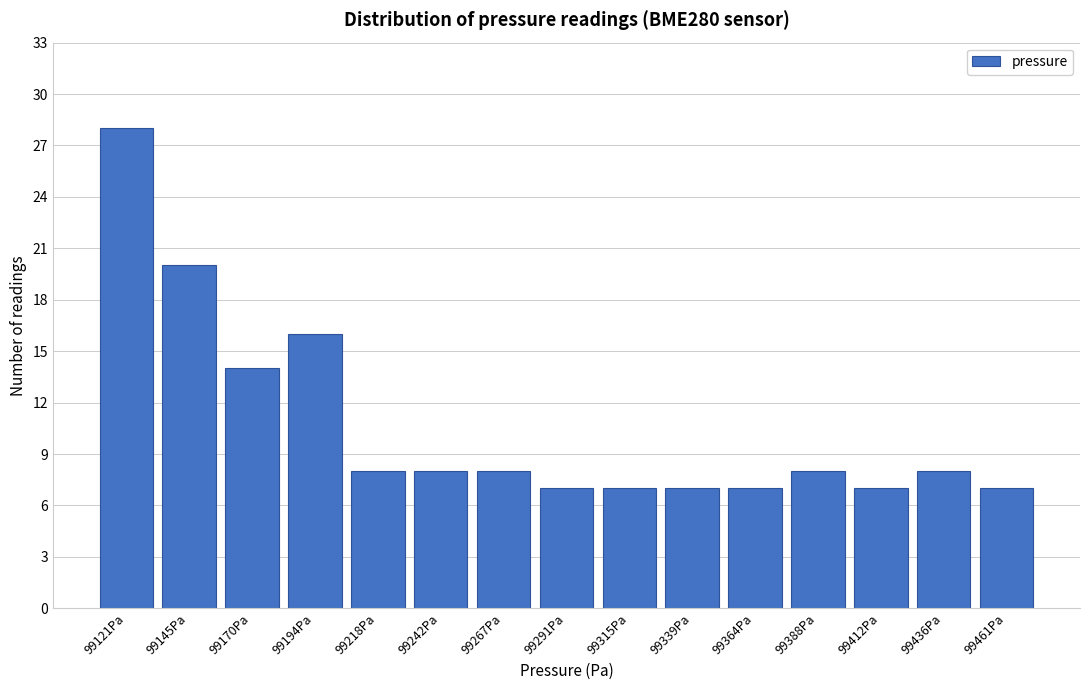

Reading left to right, extract all data points from this chart.

99121Pa=28	99145Pa=20	99170Pa=14	99194Pa=16	99218Pa=8	99242Pa=8	99267Pa=8	99291Pa=7	99315Pa=7	99339Pa=7	99364Pa=7	99388Pa=8	99412Pa=7	99436Pa=8	99461Pa=7